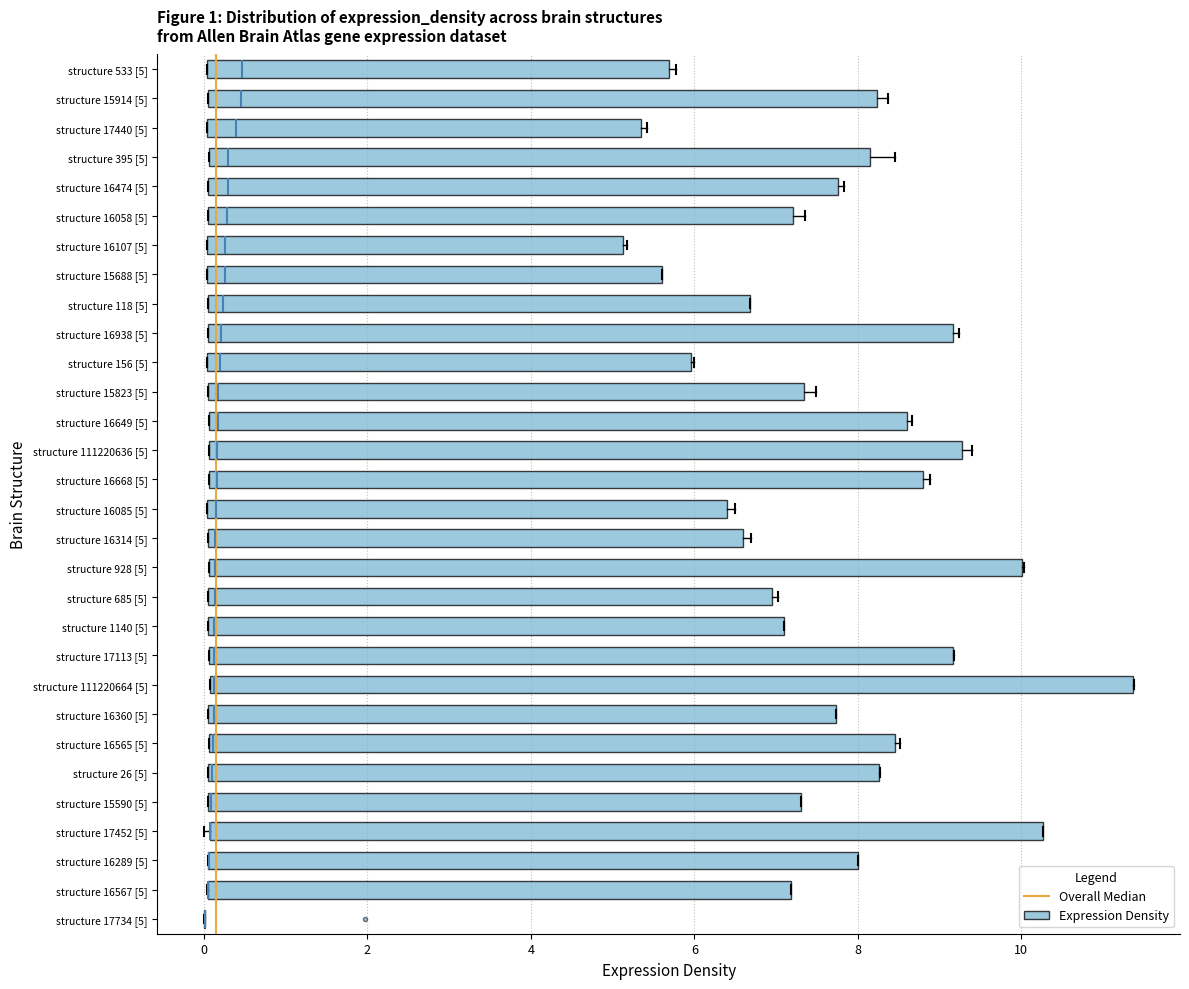

Reading bottom to top, read every box against the x-axis: the position of its median line, the range the box covers, and the ends of its whiskers. The values are not printed on the chart, so give them approximately, as read against the axis.

structure 17734 [5]: box collapsed to a line at 0.0, whiskers 0.0 to 0.0
structure 16567 [5]: median 0.0 (drawn on the box's left edge), box 0.0 to 7.2, whiskers 0.0 to 7.2
structure 16289 [5]: median 0.0 (drawn on the box's left edge), box 0.0 to 8.0, whiskers 0.0 to 8.0
structure 17452 [5]: median 0.0 (drawn on the box's left edge), box 0.0 to 10.2, whiskers 0.0 (just left of the box's left edge) to 10.2
structure 15590 [5]: median 0.0 (drawn on the box's left edge), box 0.0 to 7.4, whiskers 0.0 to 7.4
structure 26 [5]: median 0.0 (drawn on the box's left edge), box 0.0 to 8.2, whiskers 0.0 to 8.2
structure 16565 [5]: median 0.2, box 0.0 to 8.4, whiskers 0.0 to 8.6
structure 16360 [5]: median 0.2, box 0.0 to 7.8, whiskers 0.0 to 7.8
structure 111220664 [5]: median 0.2 (drawn on the box's left edge), box 0.0 to 11.4, whiskers 0.0 to 11.4
structure 17113 [5]: median 0.2, box 0.0 to 9.2, whiskers 0.0 to 9.2
structure 1140 [5]: median 0.2, box 0.0 to 7.2, whiskers 0.0 to 7.2
structure 685 [5]: median 0.2, box 0.0 to 7.0, whiskers 0.0 to 7.0 (just right of the box's right edge)
structure 928 [5]: median 0.2, box 0.0 to 10.0, whiskers 0.0 to 10.0
structure 16314 [5]: median 0.2, box 0.0 to 6.6, whiskers 0.0 to 6.6 (just right of the box's right edge)
structure 16085 [5]: median 0.2, box 0.0 to 6.4, whiskers 0.0 to 6.4 (just right of the box's right edge)
structure 16668 [5]: median 0.2, box 0.0 to 8.8, whiskers 0.0 to 8.8 (just right of the box's right edge)
structure 111220636 [5]: median 0.2, box 0.0 to 9.2, whiskers 0.0 to 9.4
structure 16649 [5]: median 0.2, box 0.0 to 8.6, whiskers 0.0 to 8.6 (just right of the box's right edge)
structure 15823 [5]: median 0.2, box 0.0 to 7.4, whiskers 0.0 to 7.4 (just right of the box's right edge)
structure 156 [5]: median 0.2, box 0.0 to 6.0, whiskers 0.0 to 6.0
structure 16938 [5]: median 0.2, box 0.0 to 9.2, whiskers 0.0 to 9.2 (just right of the box's right edge)
structure 118 [5]: median 0.2, box 0.0 to 6.6, whiskers 0.0 to 6.6
structure 15688 [5]: median 0.2, box 0.0 to 5.6, whiskers 0.0 to 5.6
structure 16107 [5]: median 0.2, box 0.0 to 5.2, whiskers 0.0 to 5.2
structure 16058 [5]: median 0.2, box 0.0 to 7.2, whiskers 0.0 to 7.4
structure 16474 [5]: median 0.2, box 0.0 to 7.8, whiskers 0.0 to 7.8 (just right of the box's right edge)
structure 395 [5]: median 0.2, box 0.0 to 8.2, whiskers 0.0 to 8.4
structure 17440 [5]: median 0.4, box 0.0 to 5.4, whiskers 0.0 to 5.4 (just right of the box's right edge)
structure 15914 [5]: median 0.4, box 0.0 to 8.2, whiskers 0.0 to 8.4
structure 533 [5]: median 0.4, box 0.0 to 5.6, whiskers 0.0 to 5.8